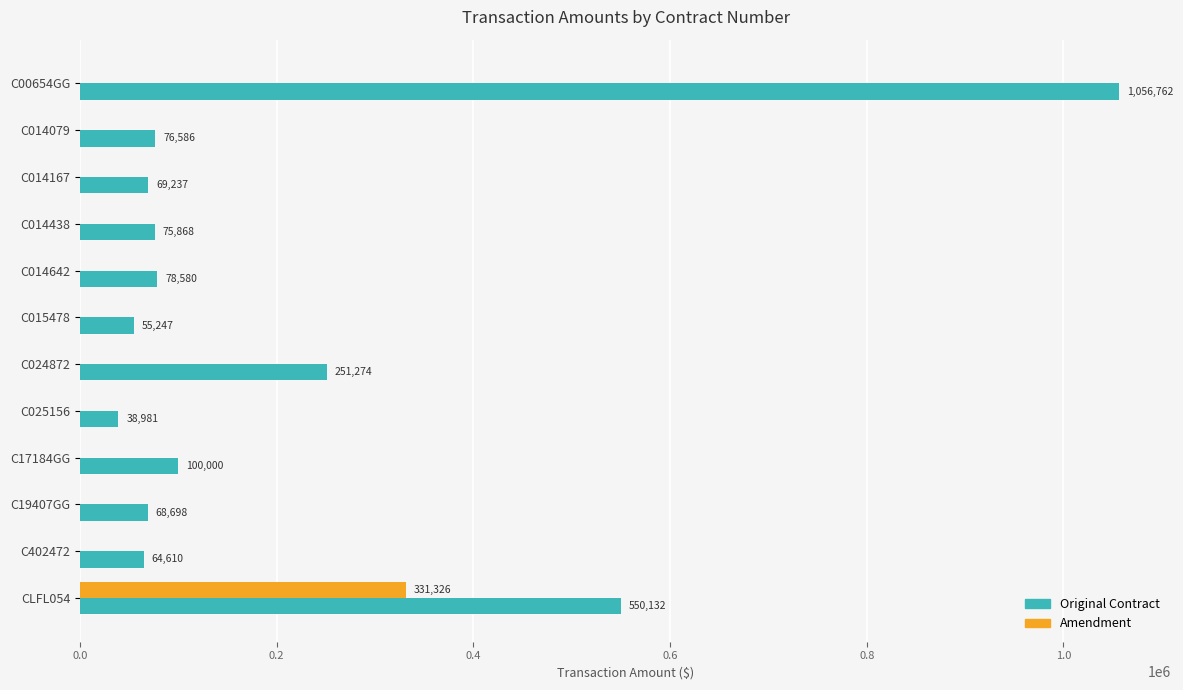

True or false: Amendment has a value of -104116 at C17184GG.

False